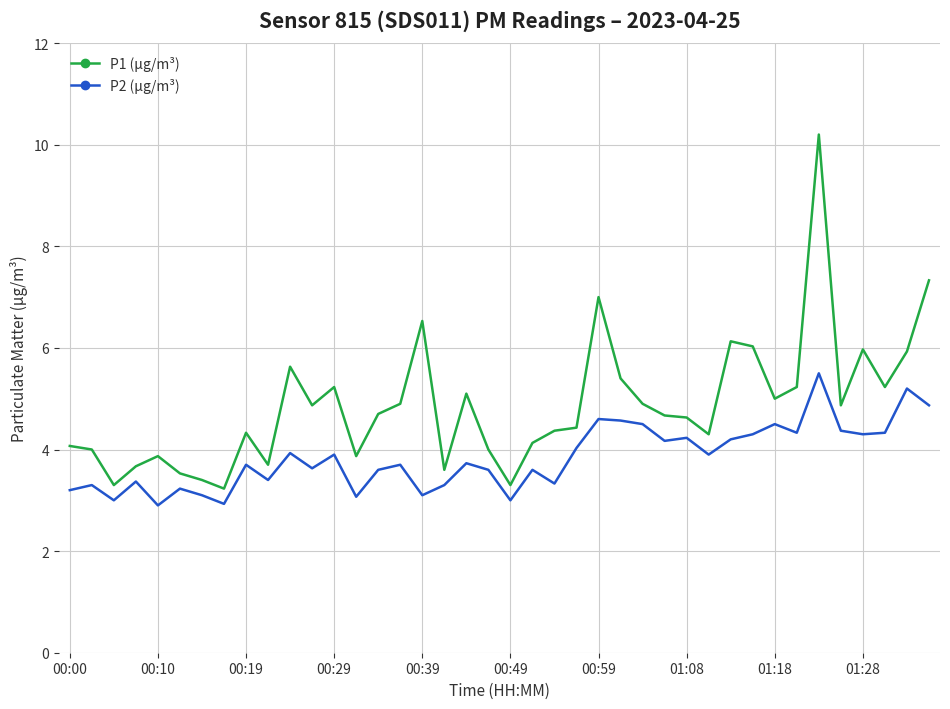

What is the maximum value shown in the chart?

10.2